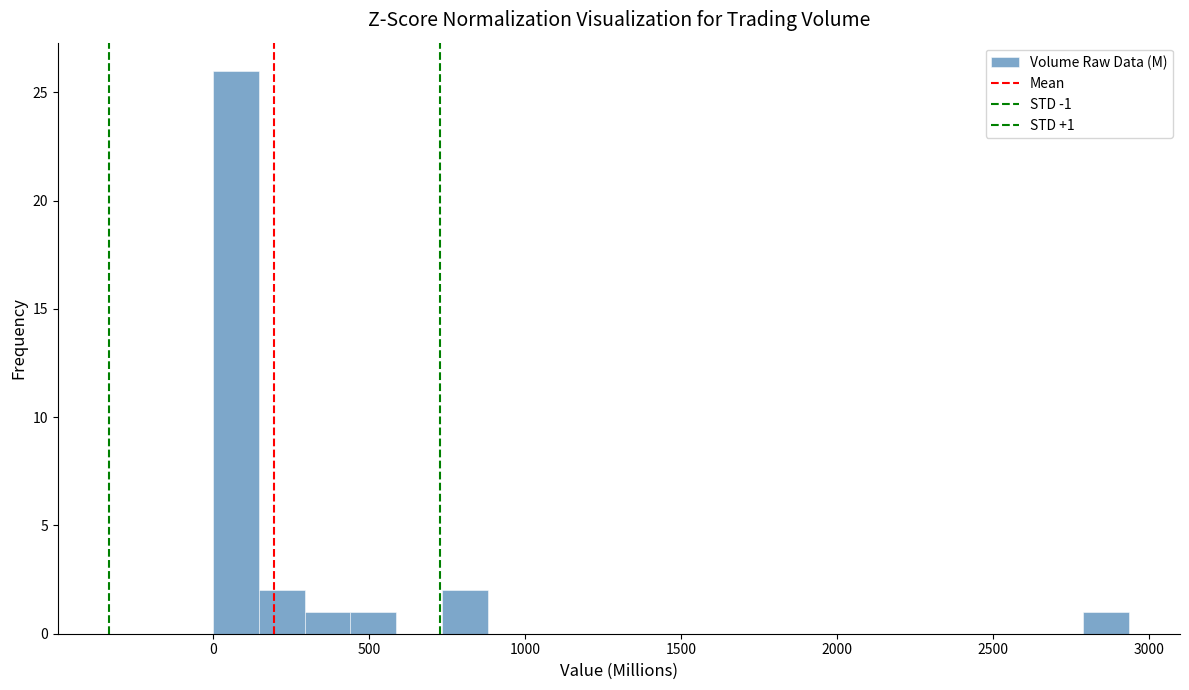

Around what value on the x-axis is the tallest bar? Give the approximate position of its centre, as read against the axis.

50